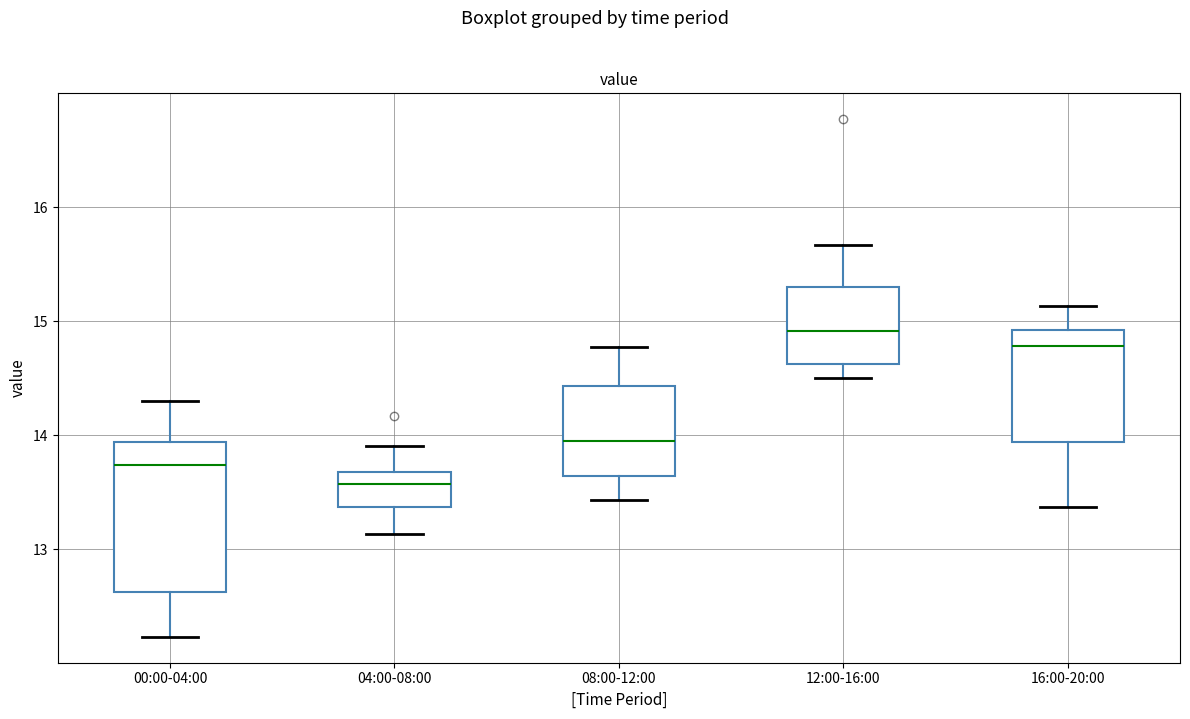

Which box's median line is the highest?

12:00-16:00